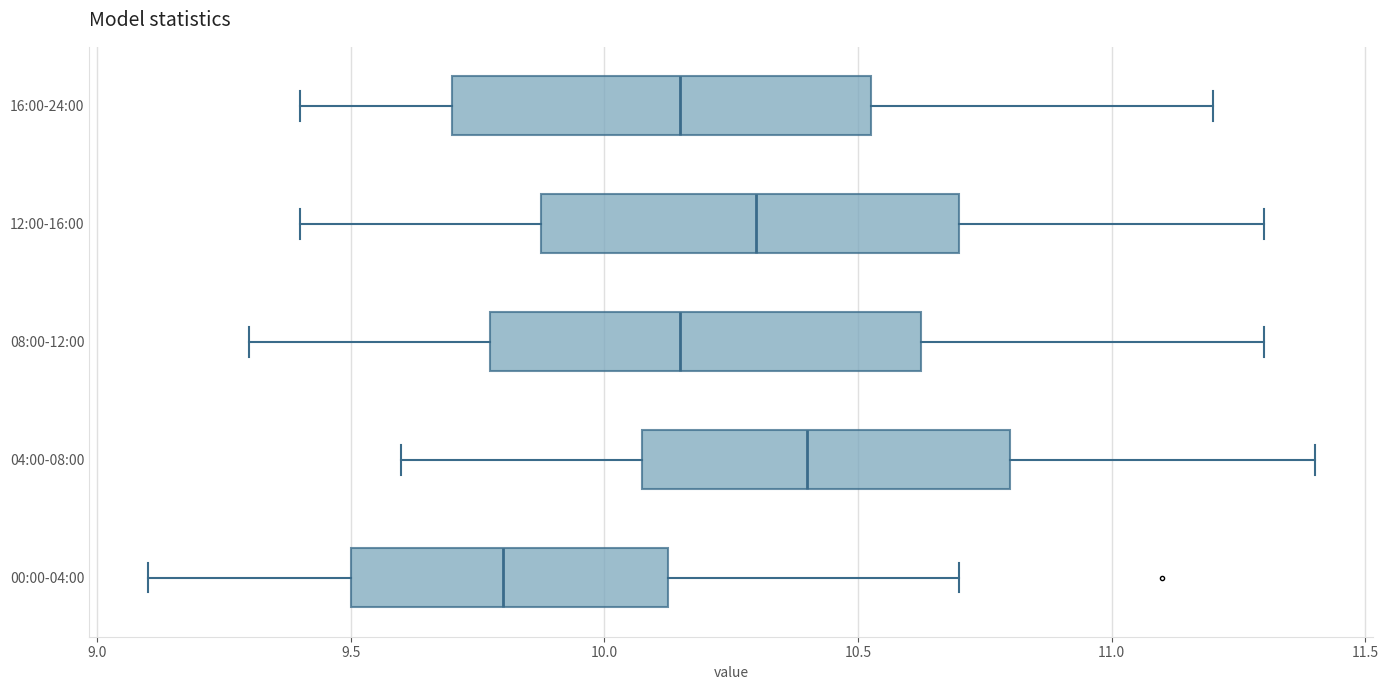

Which box's median line is the furthest to the left?

00:00-04:00